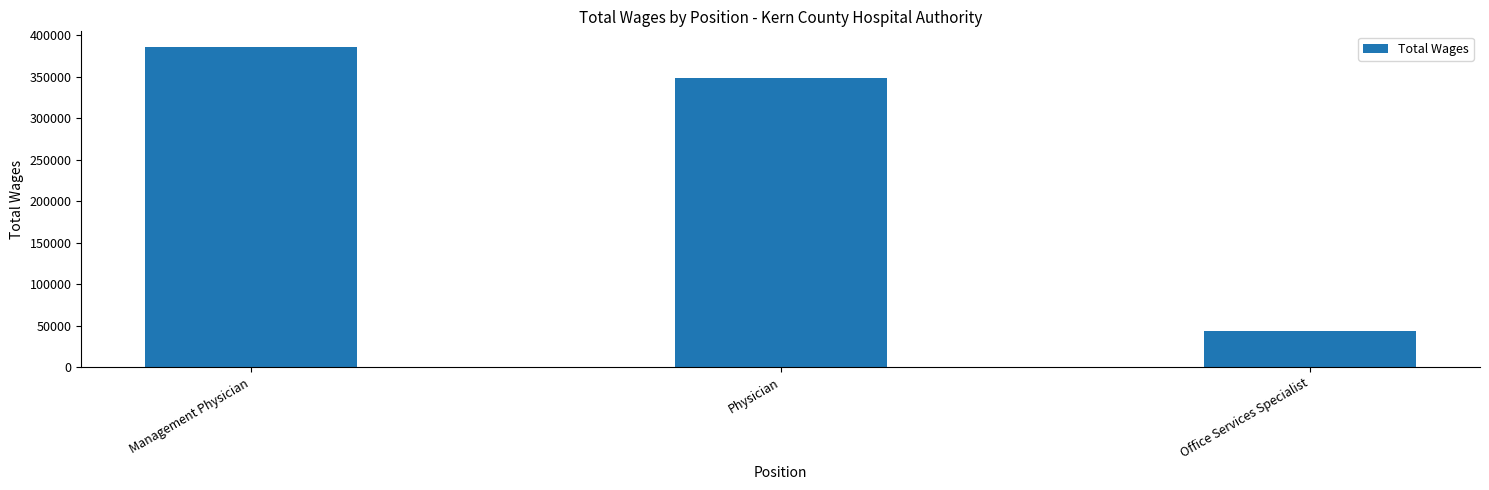

Rank the categories by value from highest to lowest.

Management Physician, Physician, Office Services Specialist